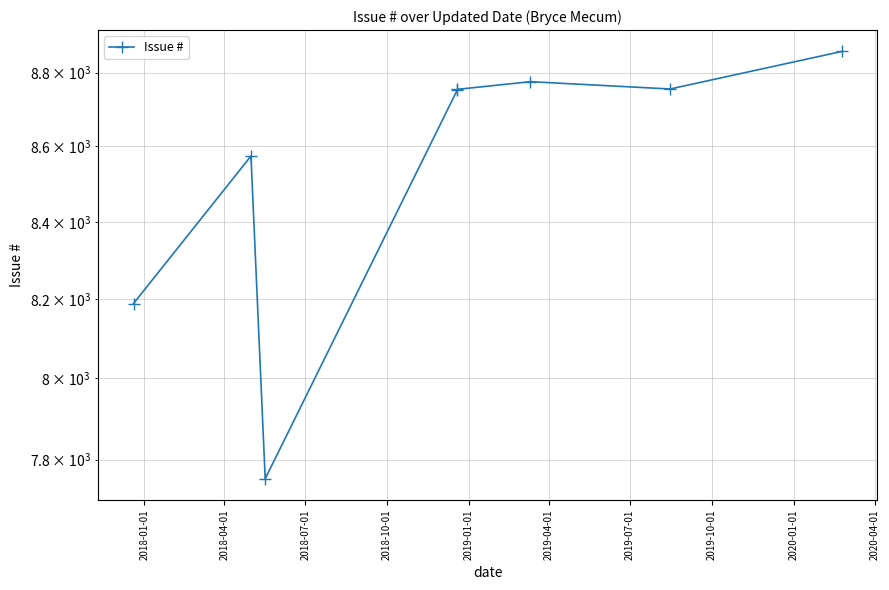

Approximately how many times larger is the value at 2018-07-01 compared to 2019-01-01?

0.9